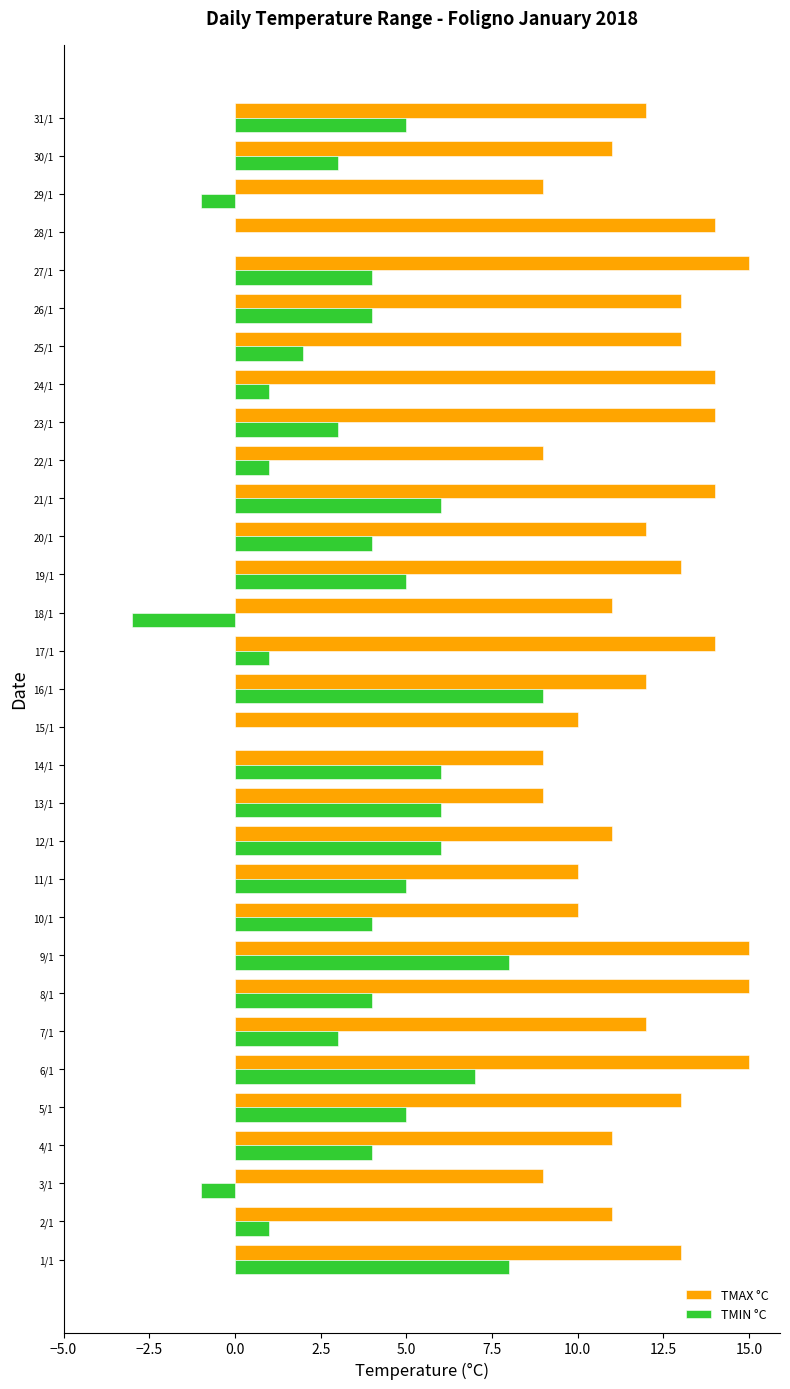

What is the sum of all TMAX °C values?

373